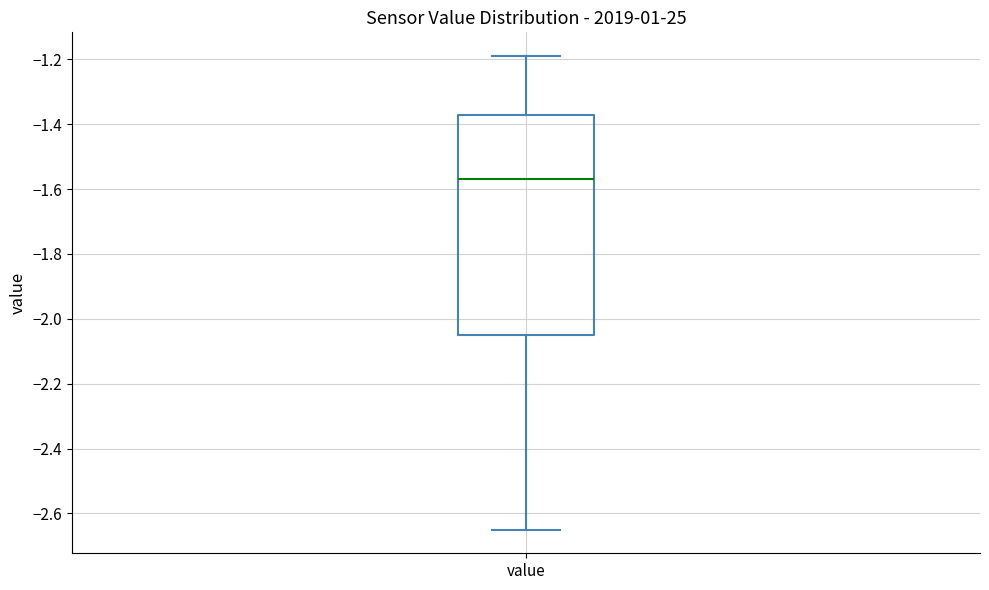

Read this box plot against the y-axis: the position of the median line, the range covered by the box, and the ends of both whiskers. The values are not printed on the chart, so give them approximately, as read against the axis.

median -1.56, box -2.04 to -1.38, whiskers -2.64 to -1.18